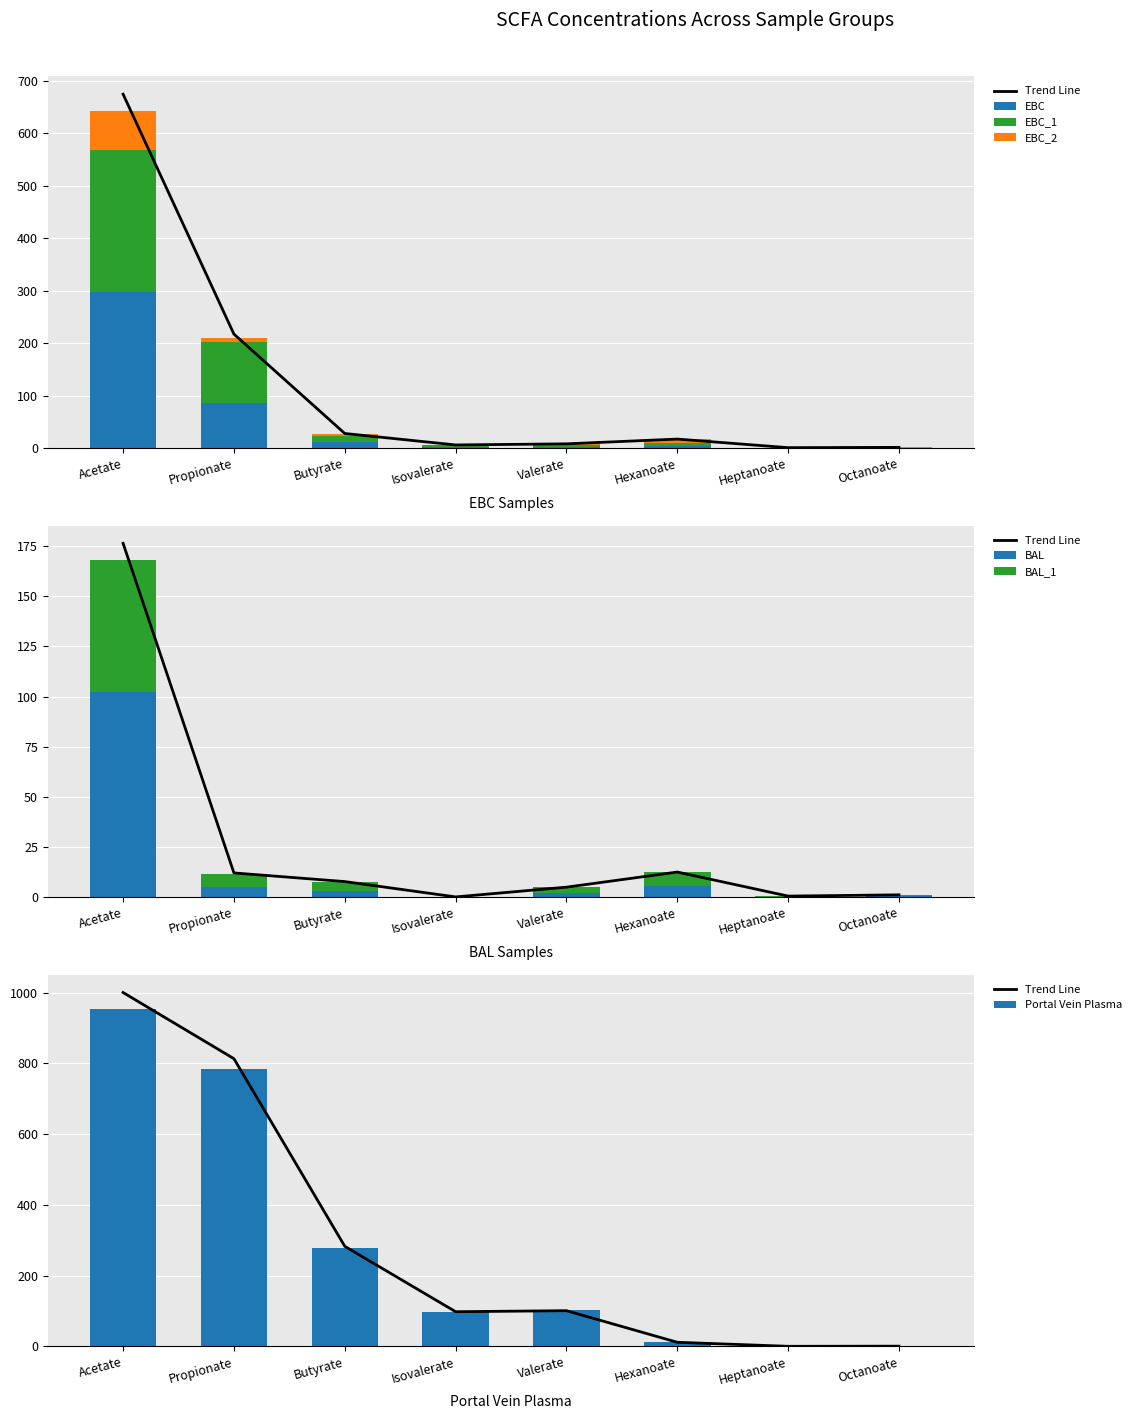

Count the number of categories in the chart.

8